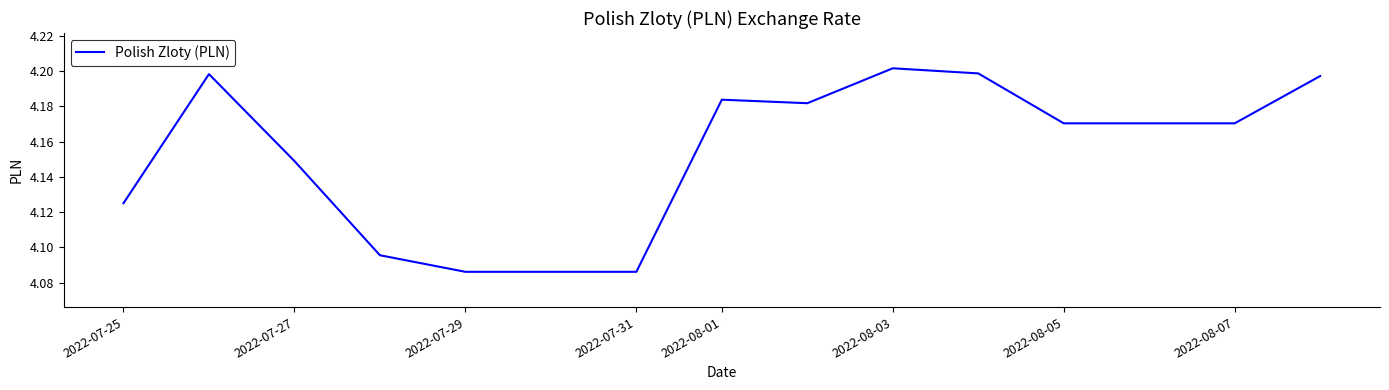

Between 2022-07-29 and 2022-08-03, which is larger?

2022-08-03